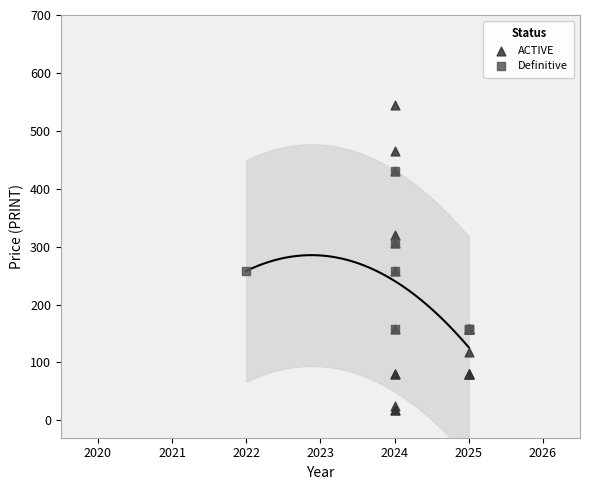

Which series reaches the maximum Y coordinate?

ACTIVE